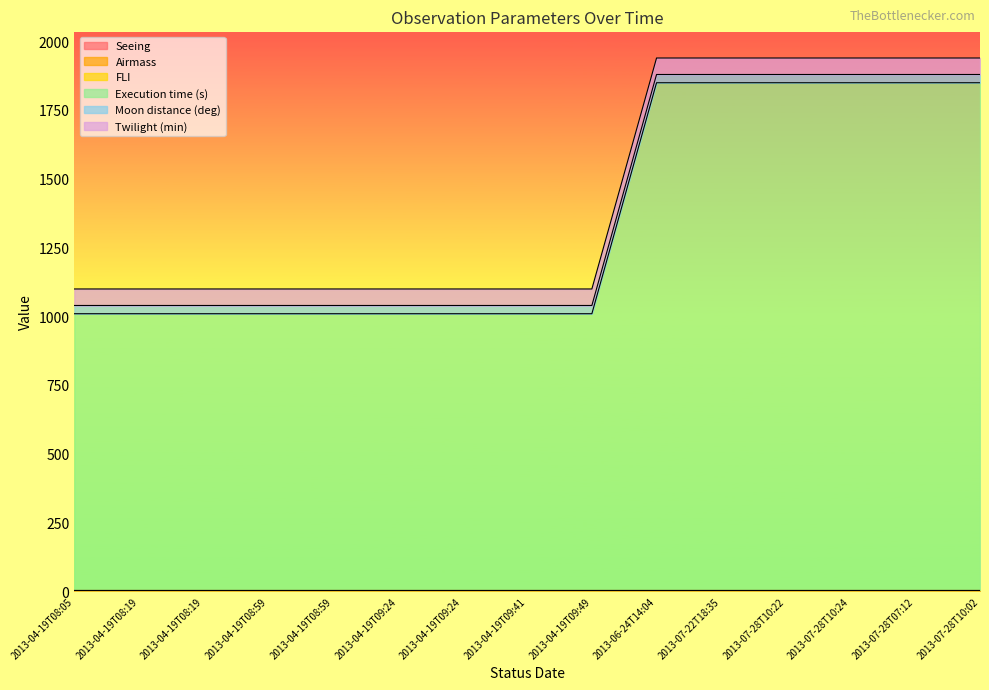

True or false: Seeing and Twilight (min) cross at least once.

False